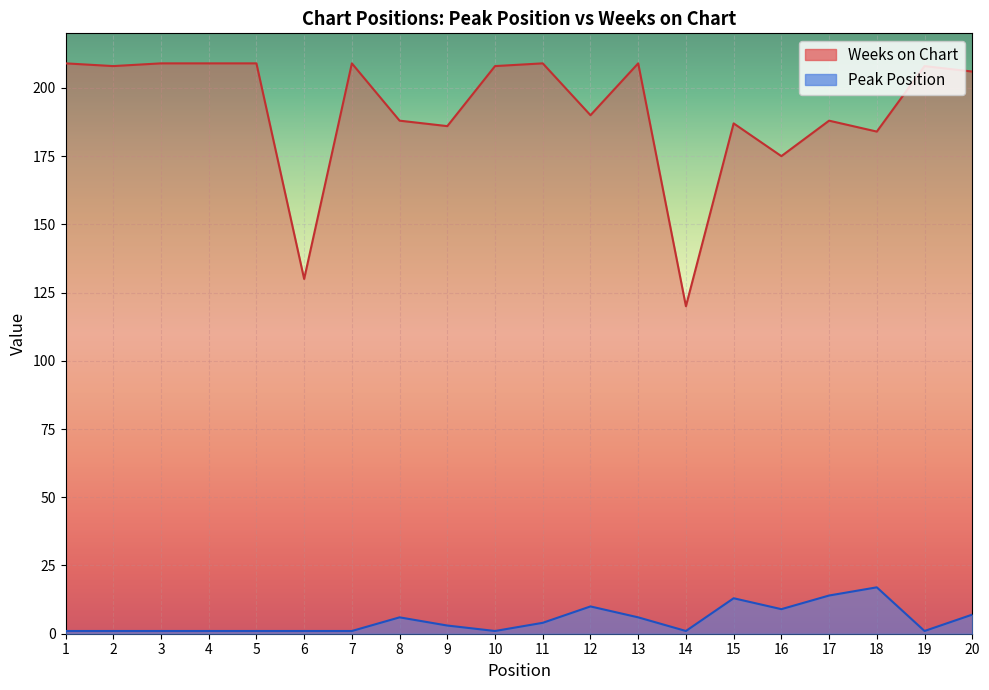

What is the value of the Weeks on Chart point at the 10th from the left?

208